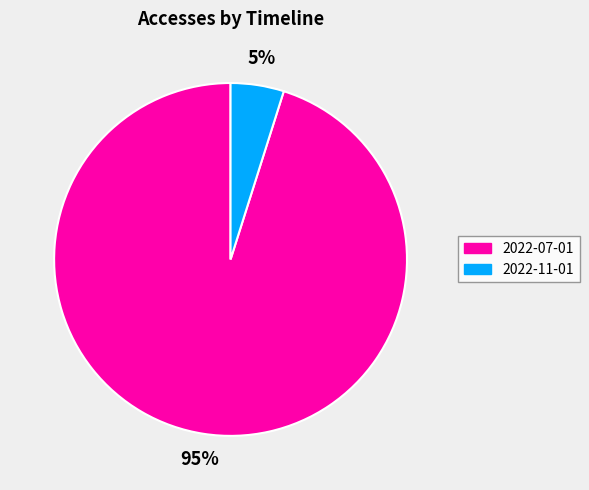

True or false: 2022-11-01 accounts for 5% of the total.

True